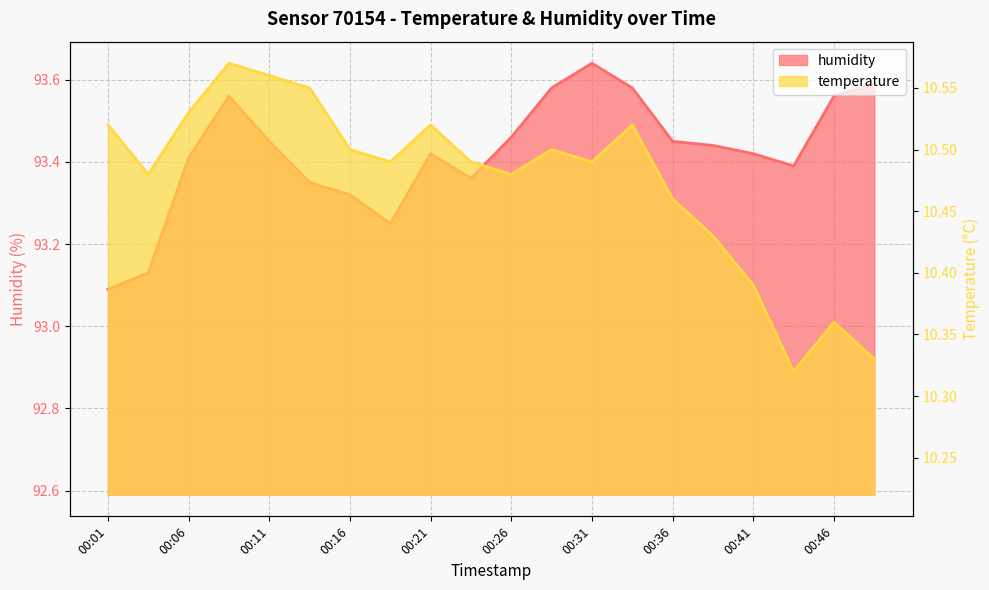

Between 00:06 and 00:46, which series saw the biggest shift?

temperature